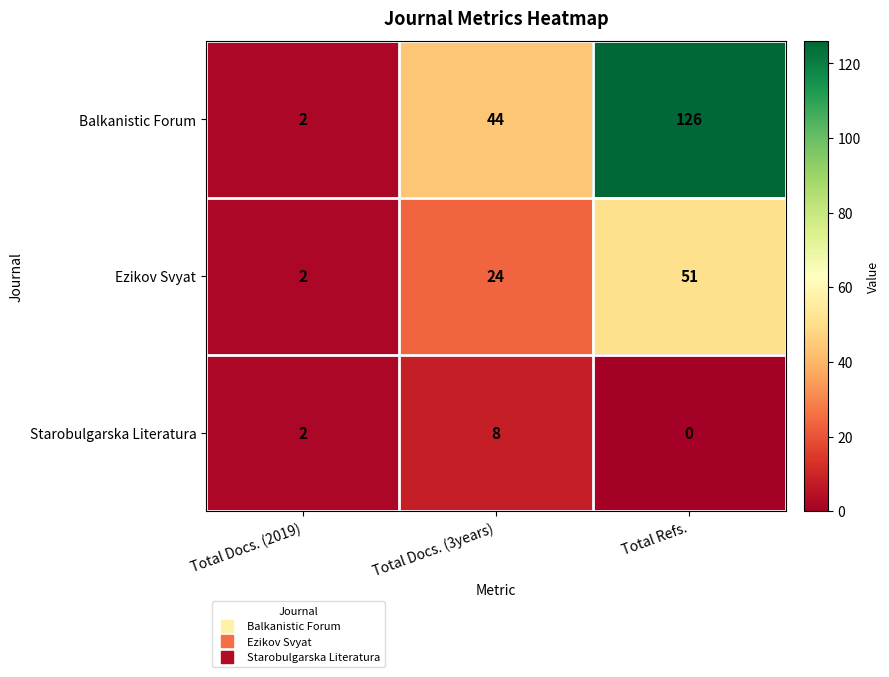

Which series has the largest range (max minus min)?

Balkanistic Forum